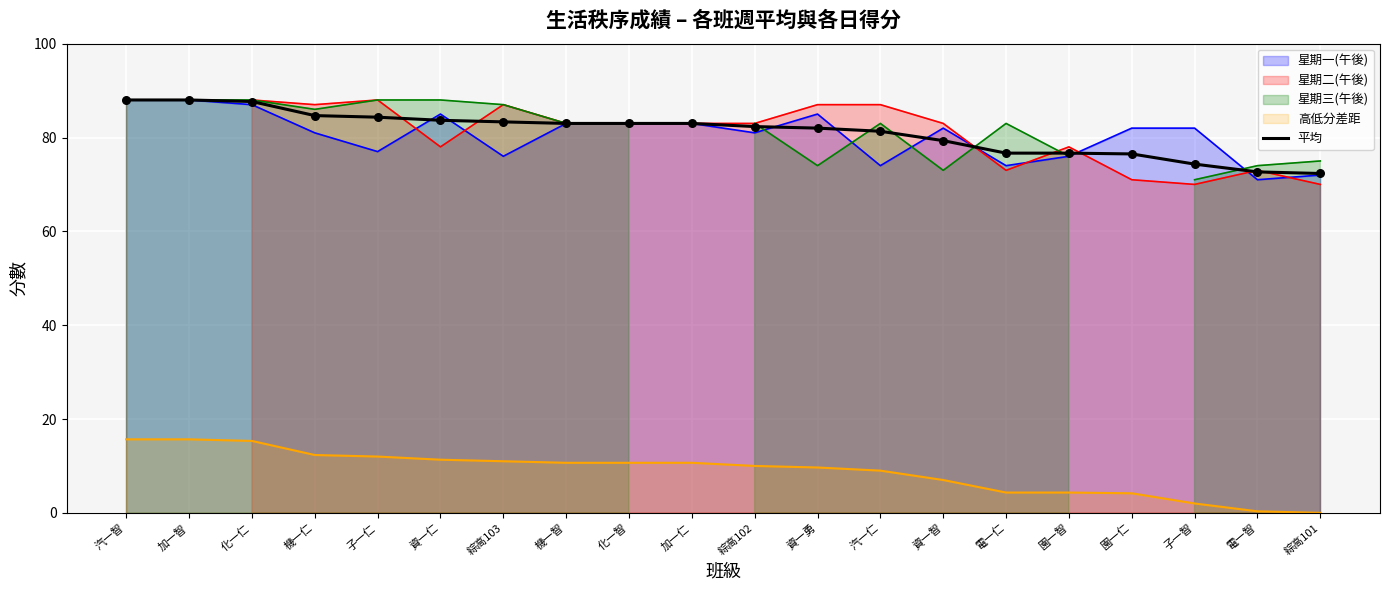

Which has a higher value, 加一仁 or 加一智?

加一智